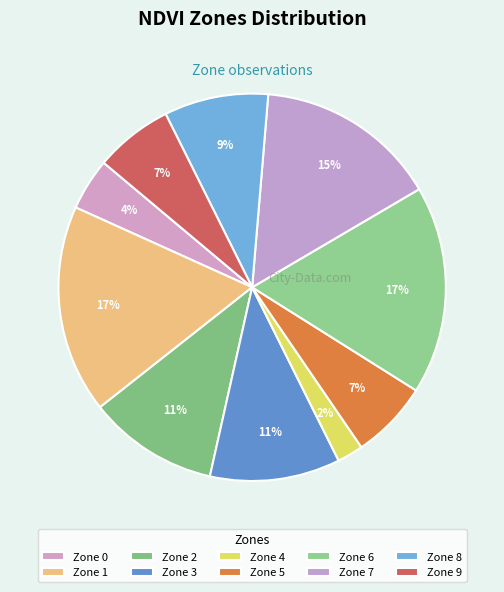

How many segments does this pie chart have?

10